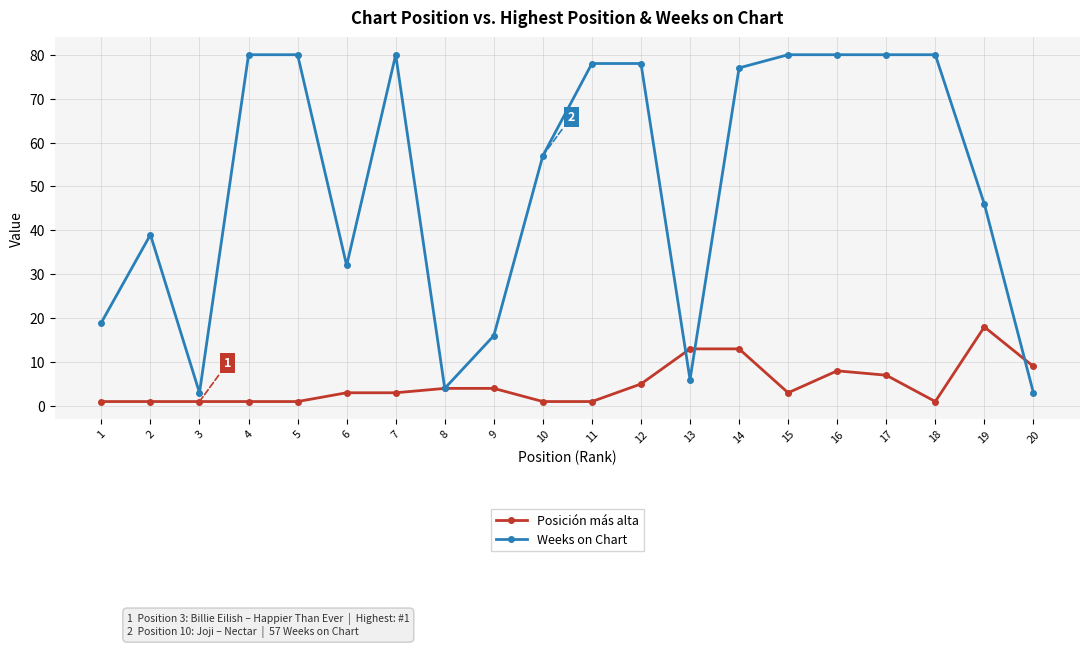

Rank the series by their average value, from lowest to highest.

Posición más alta, Weeks on Chart